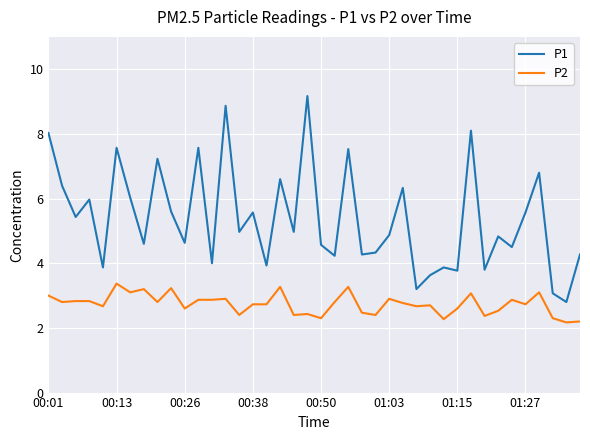

True or false: P1 and P2 intersect in this chart.

False